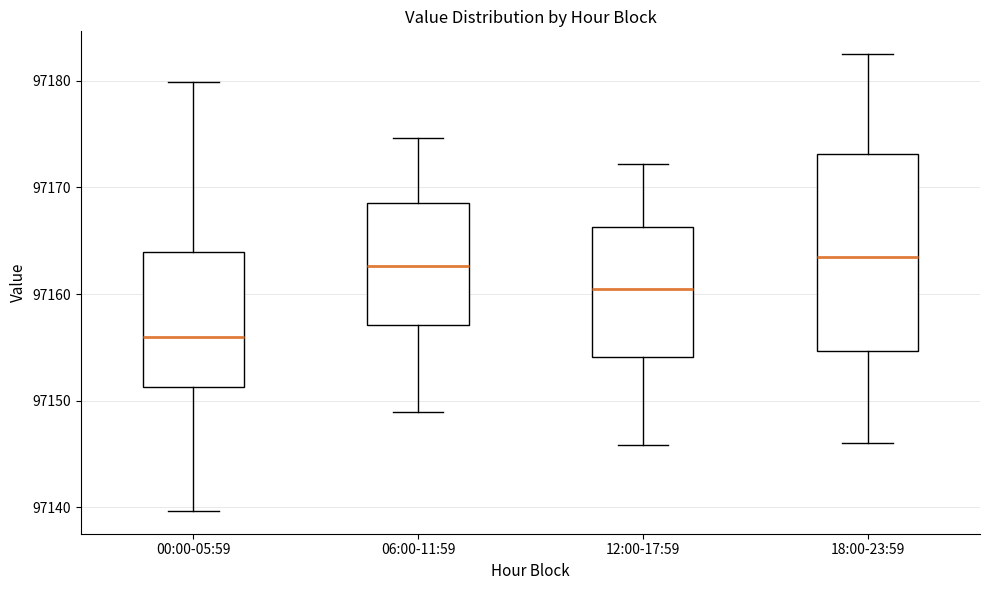

Reading left to right, transcribe this box plot: for each box, give where its median line is, the range the box spans, and where its two whiskers end, as read against the y-axis. The values are not printed on the chart, so give them approximately, as read against the axis.

00:00-05:59: median 97156, box 97151 to 97164, whiskers 97140 to 97180
06:00-11:59: median 97163, box 97157 to 97169, whiskers 97149 to 97175
12:00-17:59: median 97161, box 97154 to 97166, whiskers 97146 to 97172
18:00-23:59: median 97164, box 97155 to 97173, whiskers 97146 to 97183